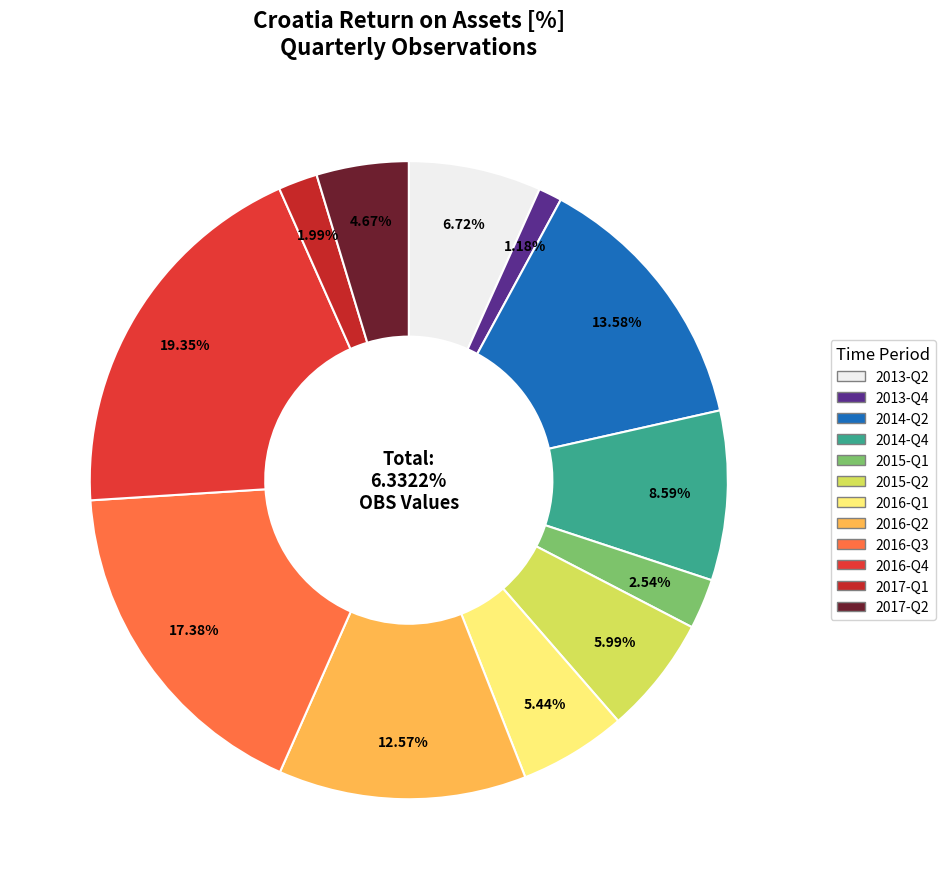

Is there a majority slice in this chart?

No